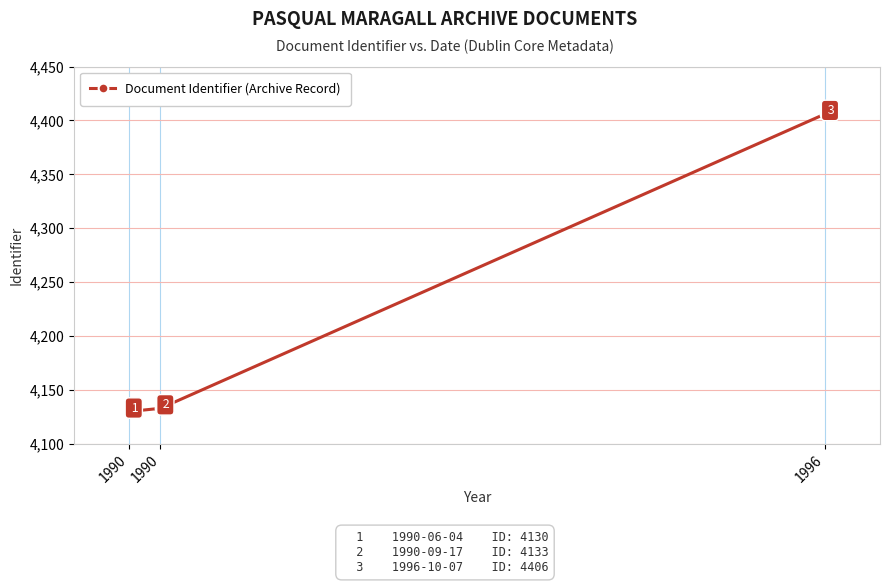

True or false: the data shows 6287 at 1990.

False